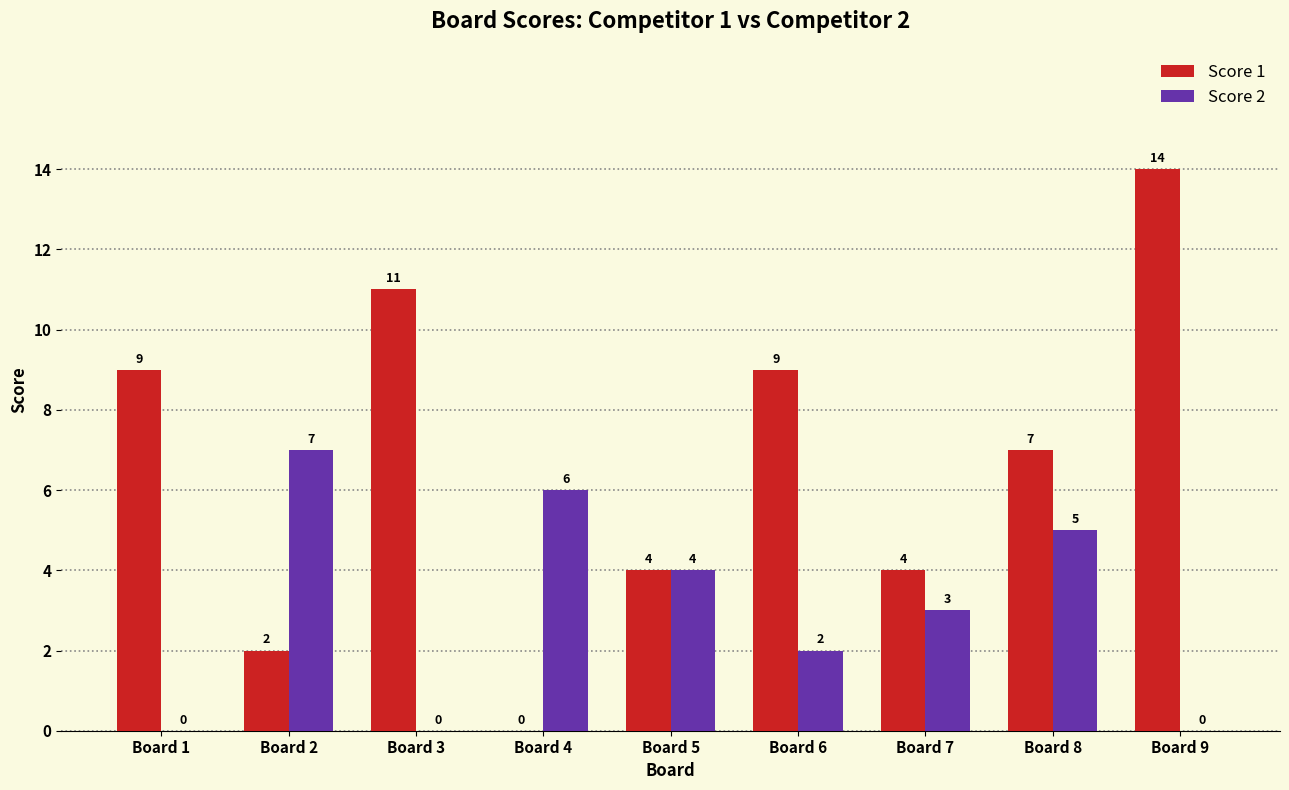

Reading left to right, what are all the values shown in this chart?

Score 1: Board 1=9	Board 2=2	Board 3=11	Board 4=0	Board 5=4	Board 6=9	Board 7=4	Board 8=7	Board 9=14
Score 2: Board 1=0	Board 2=7	Board 3=0	Board 4=6	Board 5=4	Board 6=2	Board 7=3	Board 8=5	Board 9=0